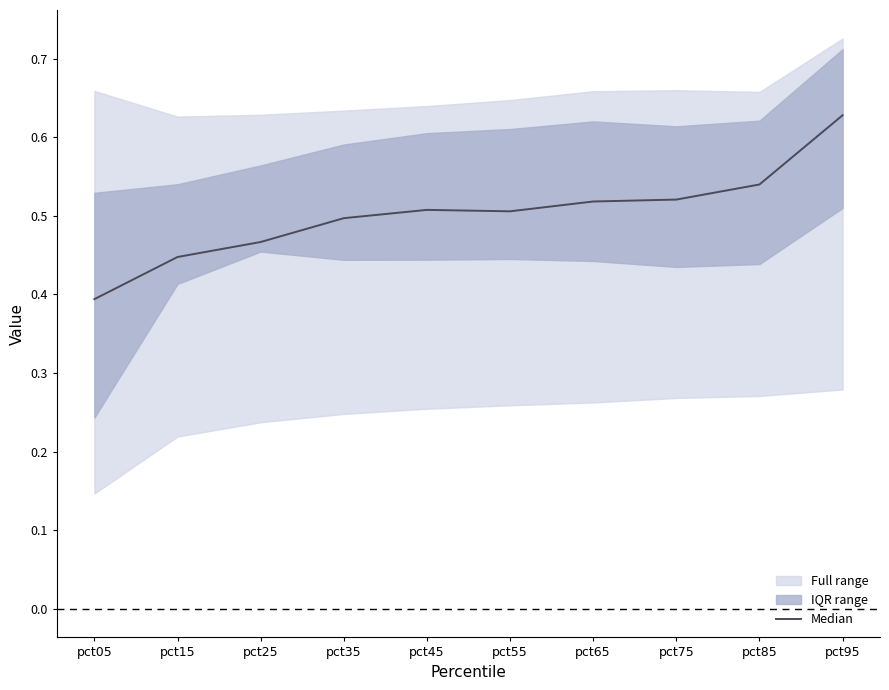

Does the chart have visible grid lines?

No